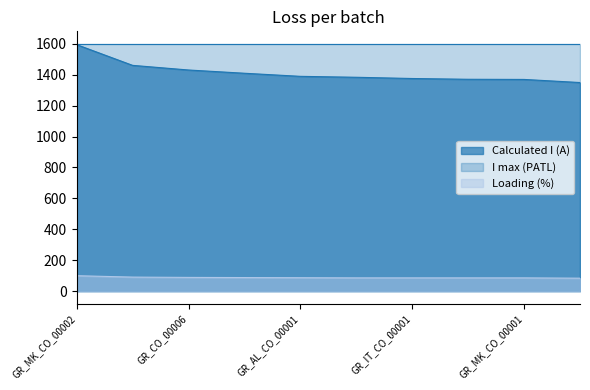

The Calculated I (A) series shows 426 at GR_CO_00003. True or false?

False